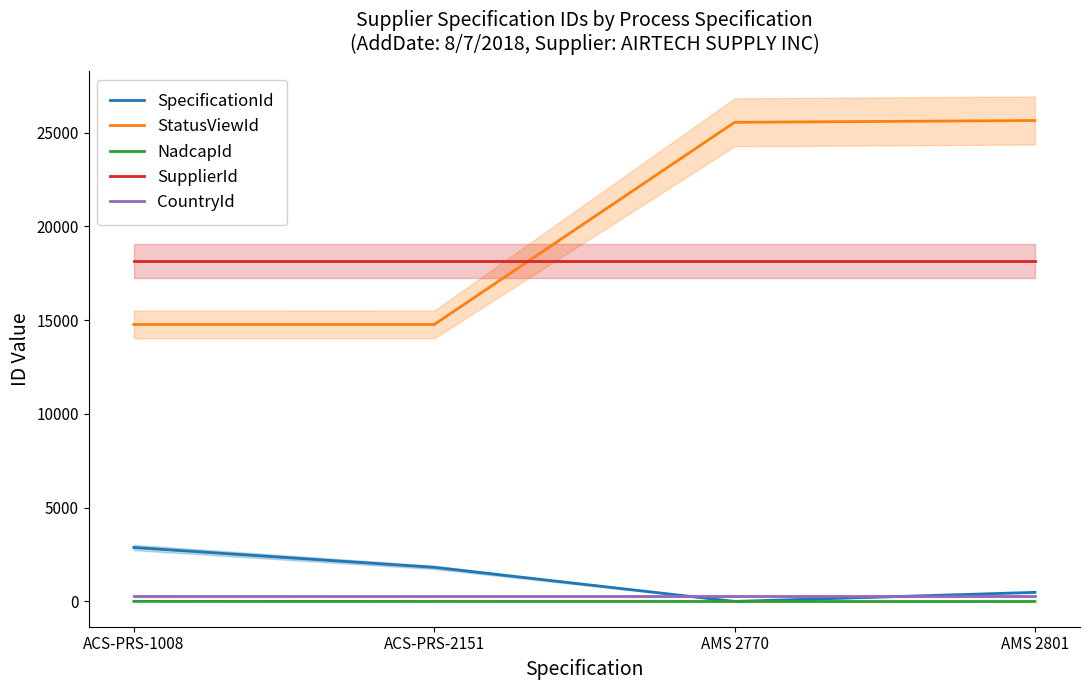

The NadcapId series shows 1 at AMS 2770. True or false?

False